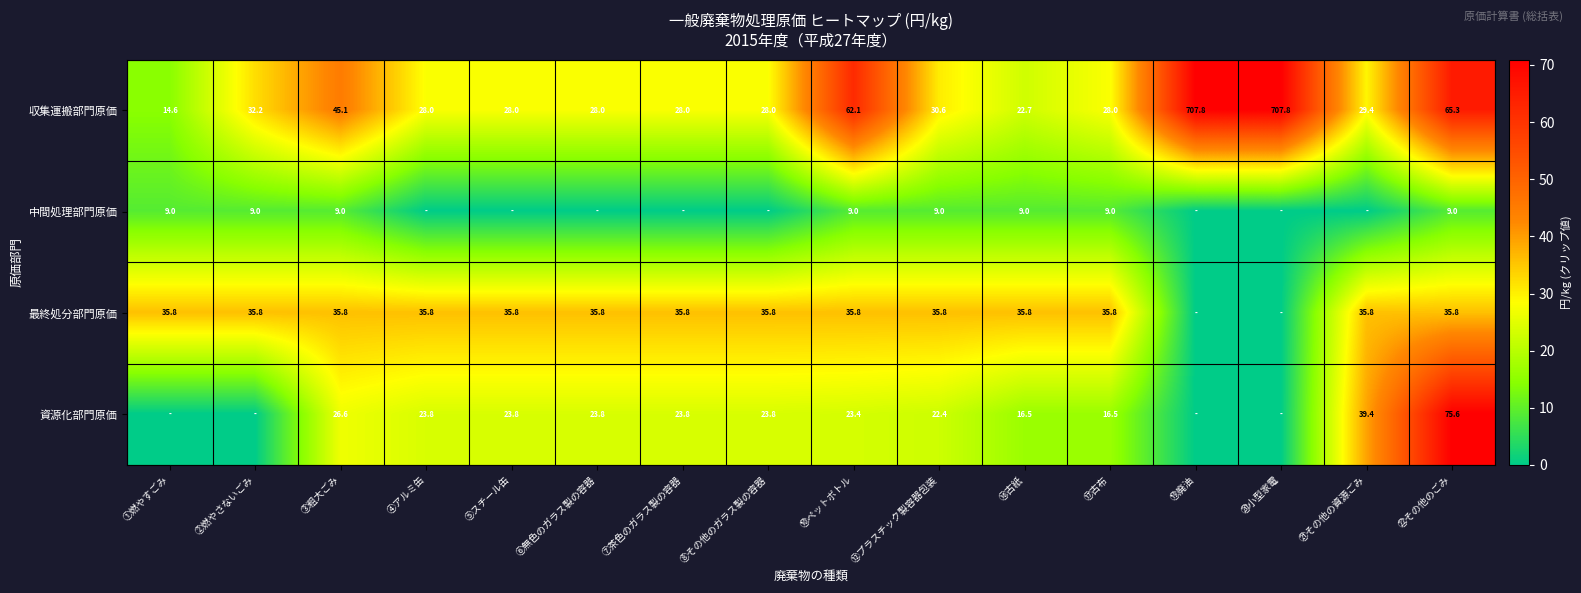

At ㉒その他のごみ, list the series in order from largest to smallest.

資源化部門原価, 収集運搬部門原価, 最終処分部門原価, 中間処理部門原価